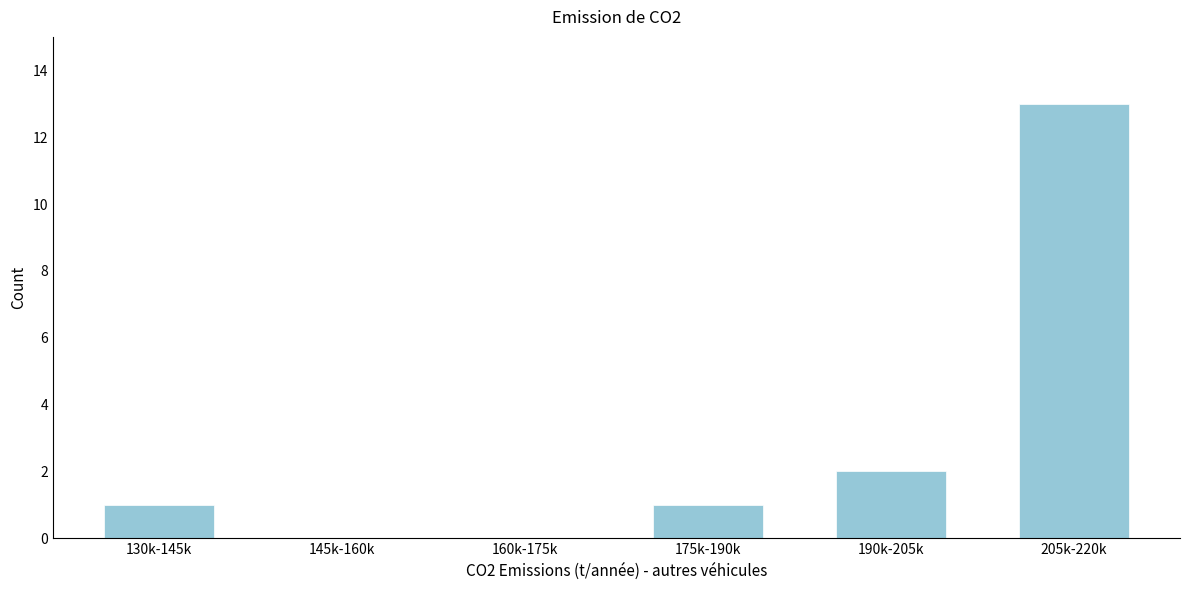

Reading left to right, extract all data points from this chart.

130k-145k=1	145k-160k=0	160k-175k=0	175k-190k=1	190k-205k=2	205k-220k=13